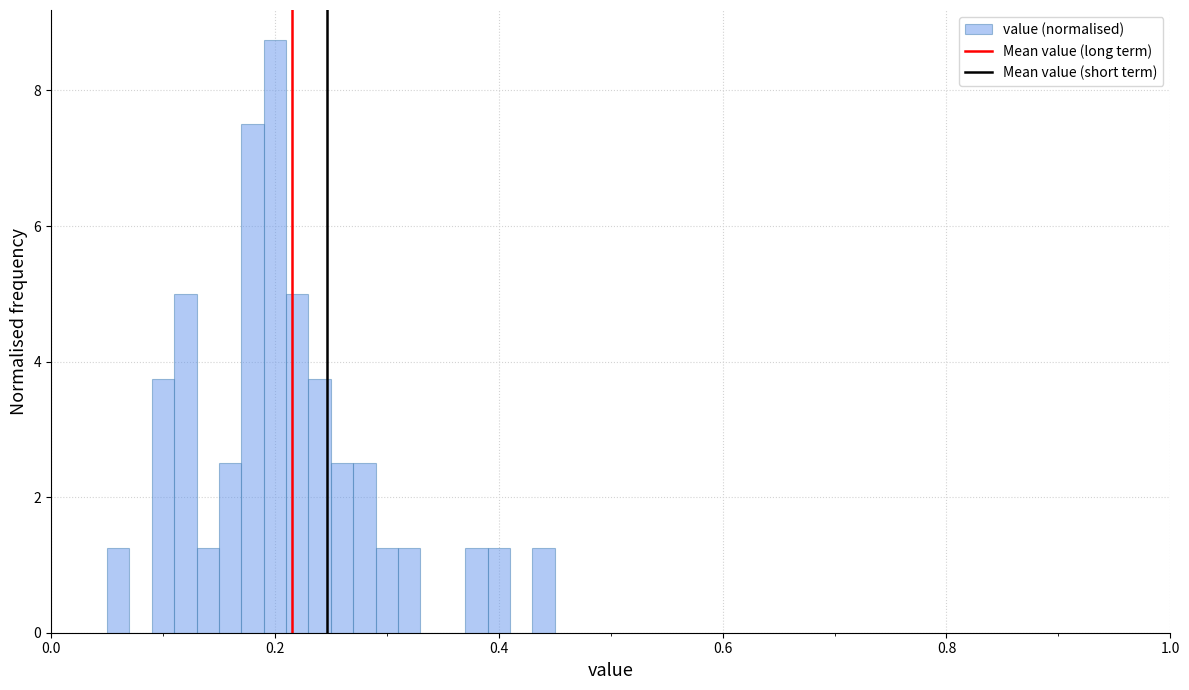

Around what value on the x-axis is the tallest bar? Give the approximate position of its centre, as read against the axis.

0.20